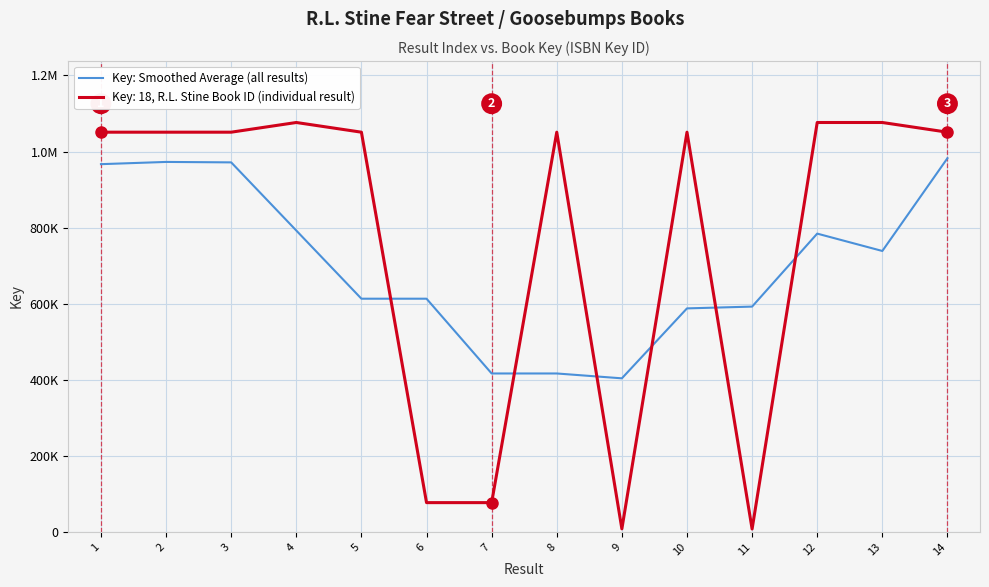

Between 10 and 5, which is larger?

5